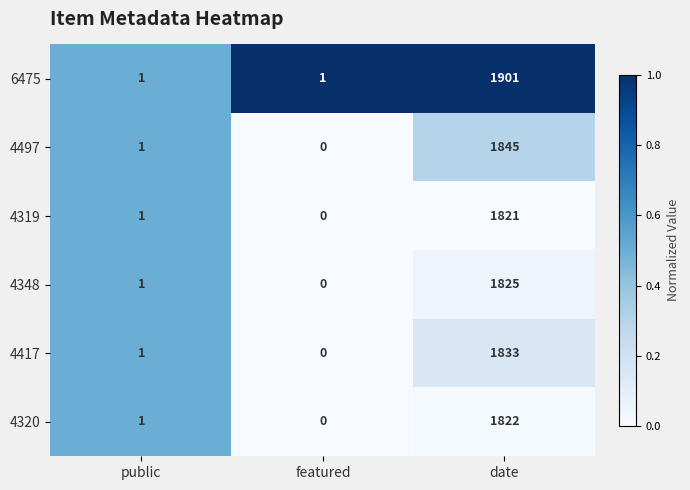

What is the sum of the 4348 values at date and public?

1826